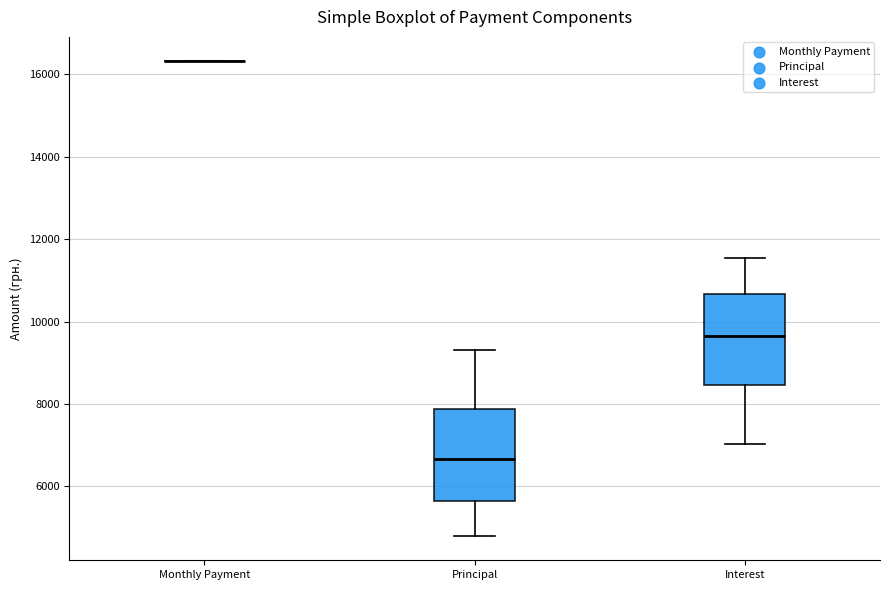

Reading left to right, read every box against the y-axis: the position of its median line, the range the box covers, and the ends of its whiskers. The values are not printed on the chart, so give them approximately, as read against the axis.

Monthly Payment: box collapsed to a line at 16400, whiskers 16400 to 16400
Principal: median 6600, box 5600 to 7800, whiskers 4800 to 9400
Interest: median 9600, box 8400 to 10600, whiskers 7000 to 11600